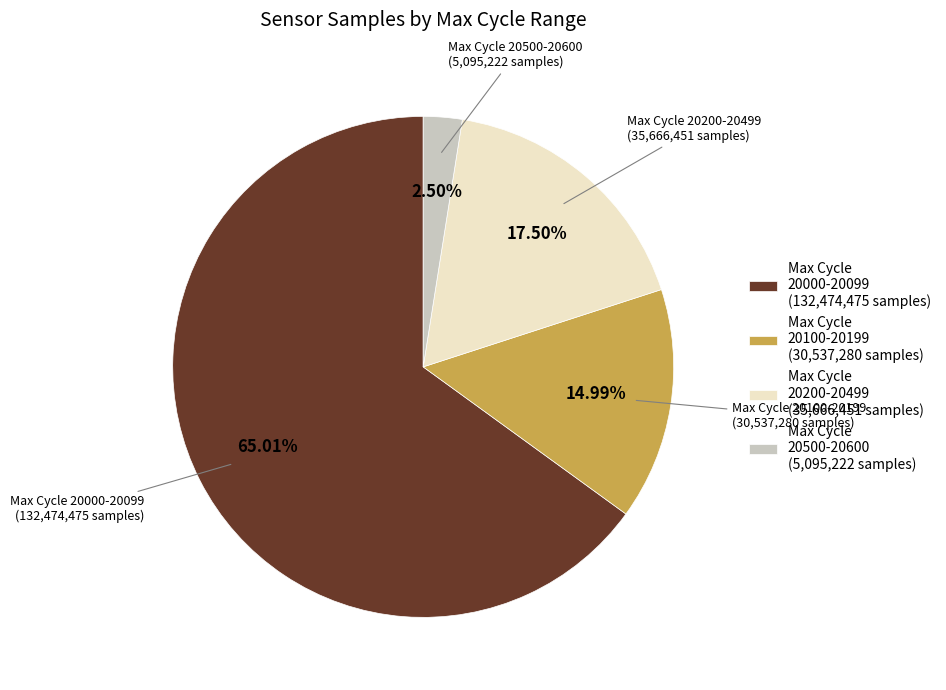

To the nearest percent, what is the average slice percentage?

25%